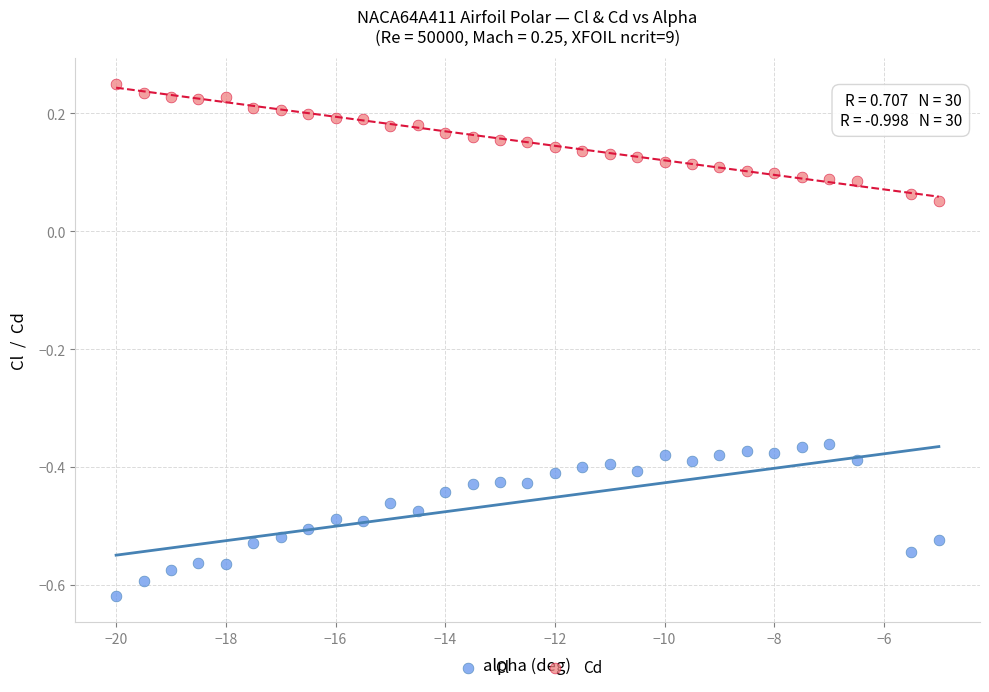

What are all the series names shown in the legend?

Cl, Cd